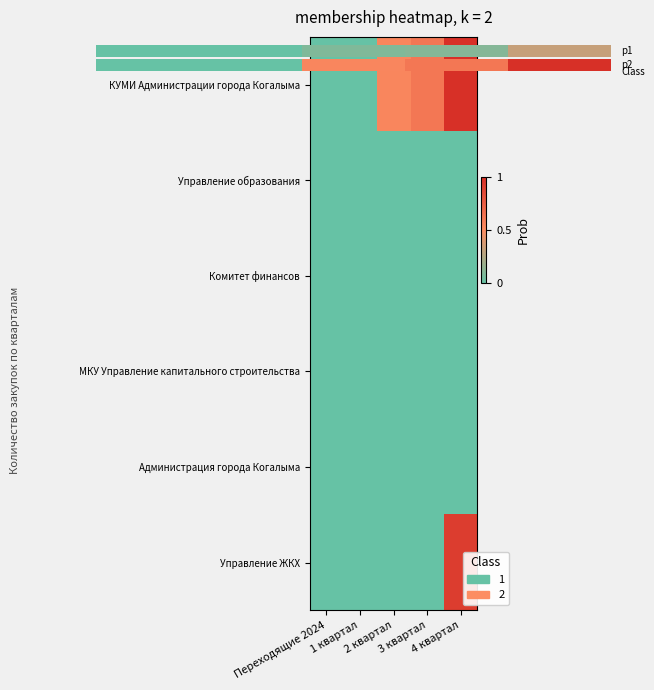

List the labels in order of Управление ЖКХ value, smallest first.

Переходящие 2024, 1 квартал, 2 квартал, 3 квартал, 4 квартал